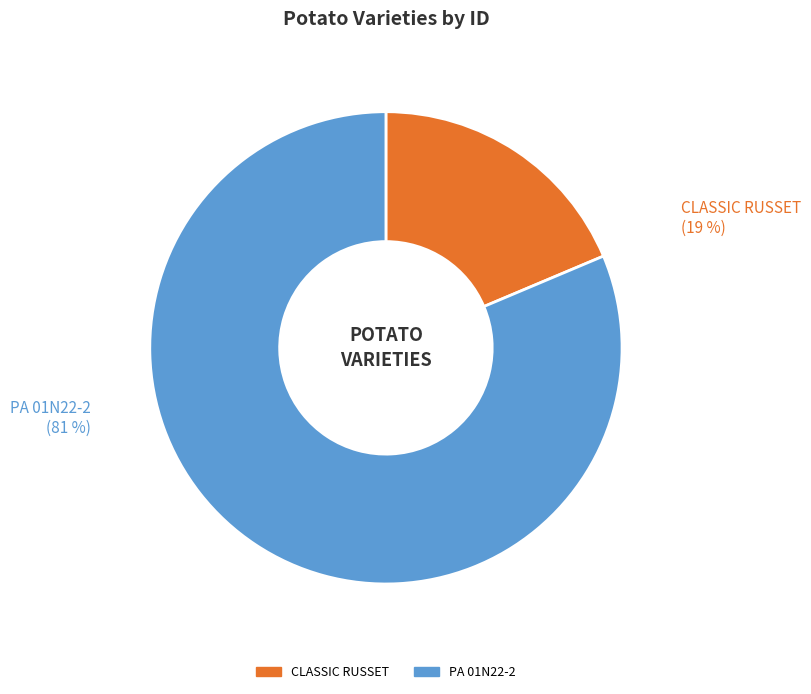

Count the number of slices in the pie.

2